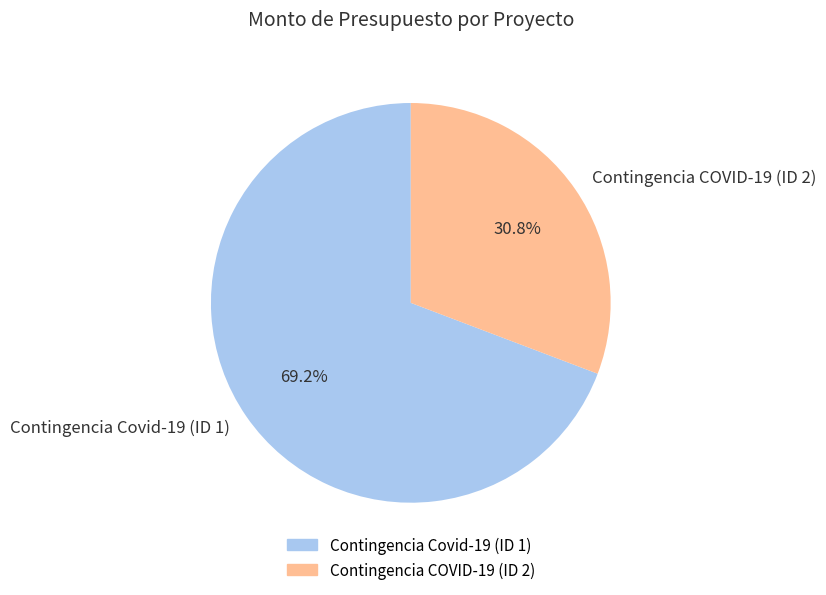

Which slice is the largest?

Contingencia Covid-19 (ID 1)